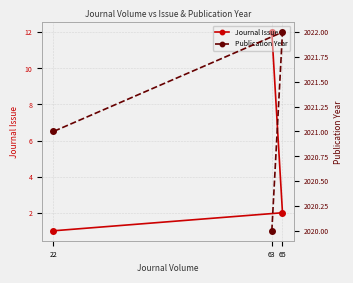

At how many categories does at least one series exceed 1458?

3